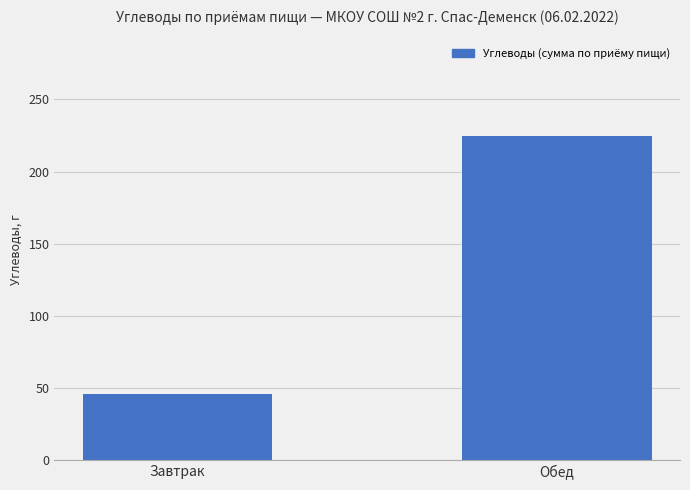

What is the value of the 2nd bar from the left?

224.8